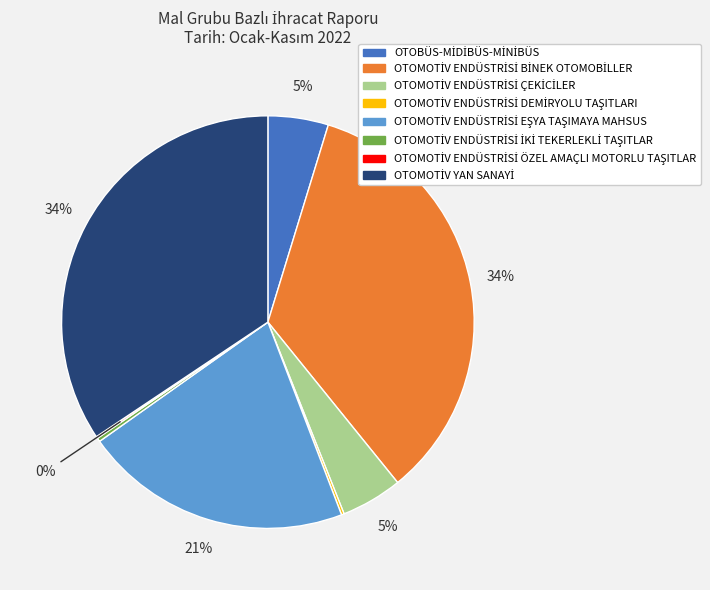

To the nearest percent, what is the average slice percentage?

12%